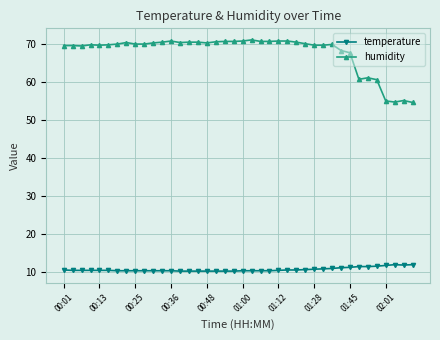

Which series has the largest total across all categories?

humidity